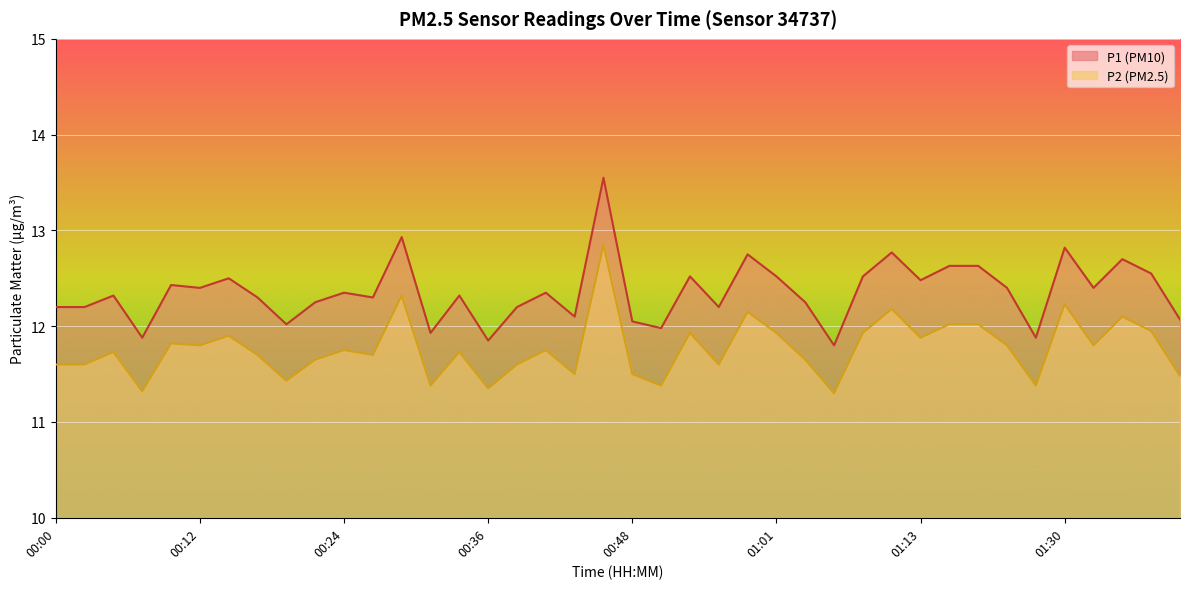

Which series has the largest total across all categories?

P1